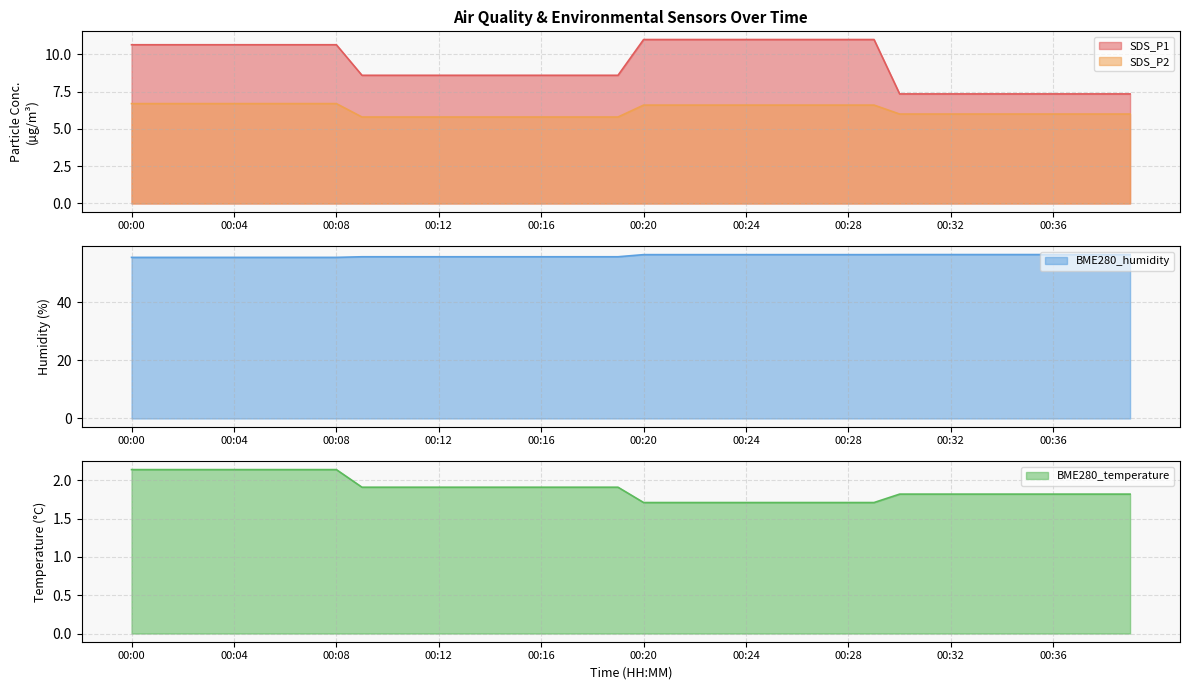

Does the chart display data point markers on the line(s)?

No